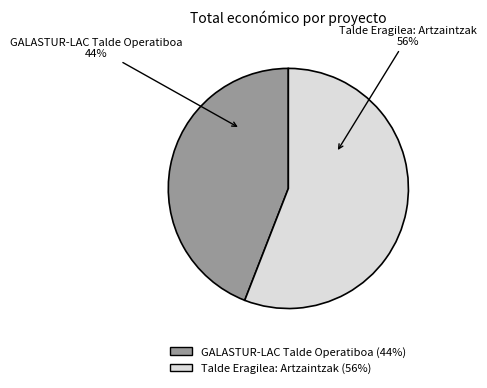

Is it true that Talde Eragilea: Artzaintzak is 67% of the pie?

False